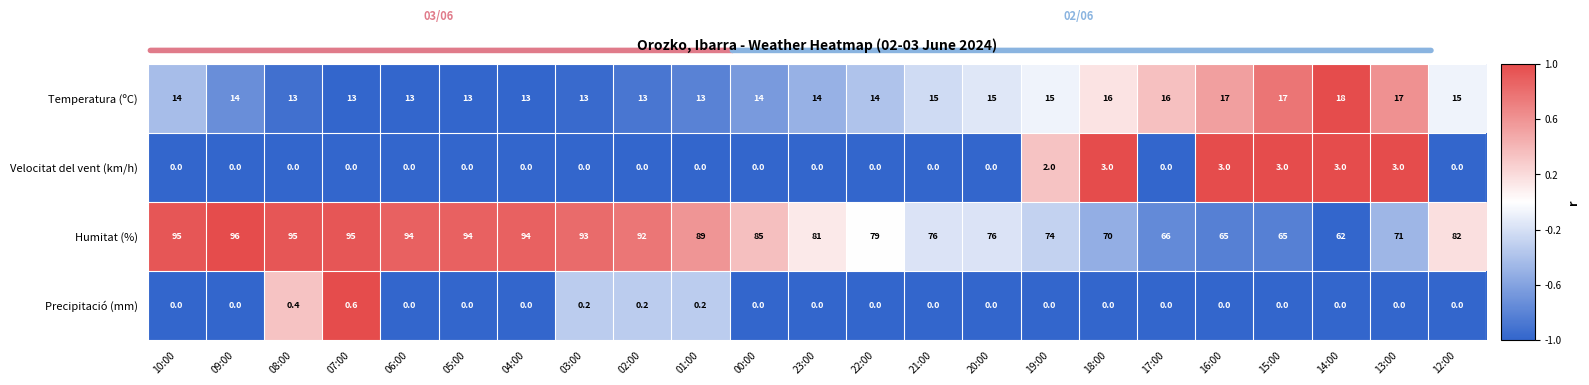

How many values in the Precipitació (mm) series exceed 0?

5